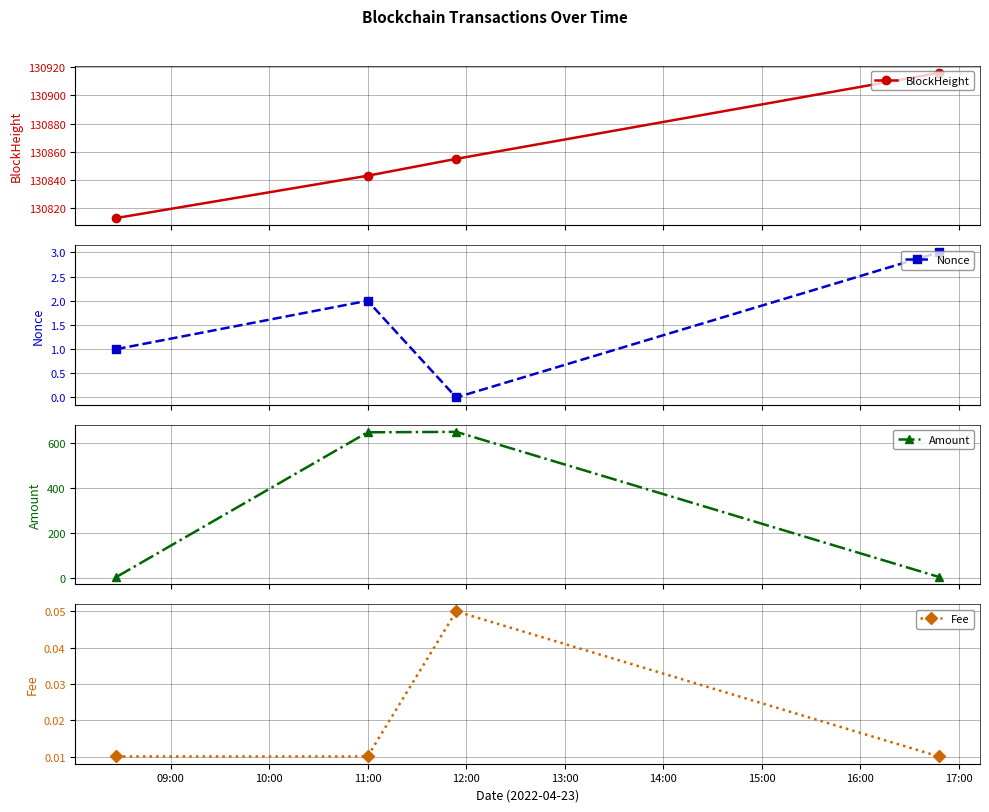

What is the greatest value displayed?

130916.0